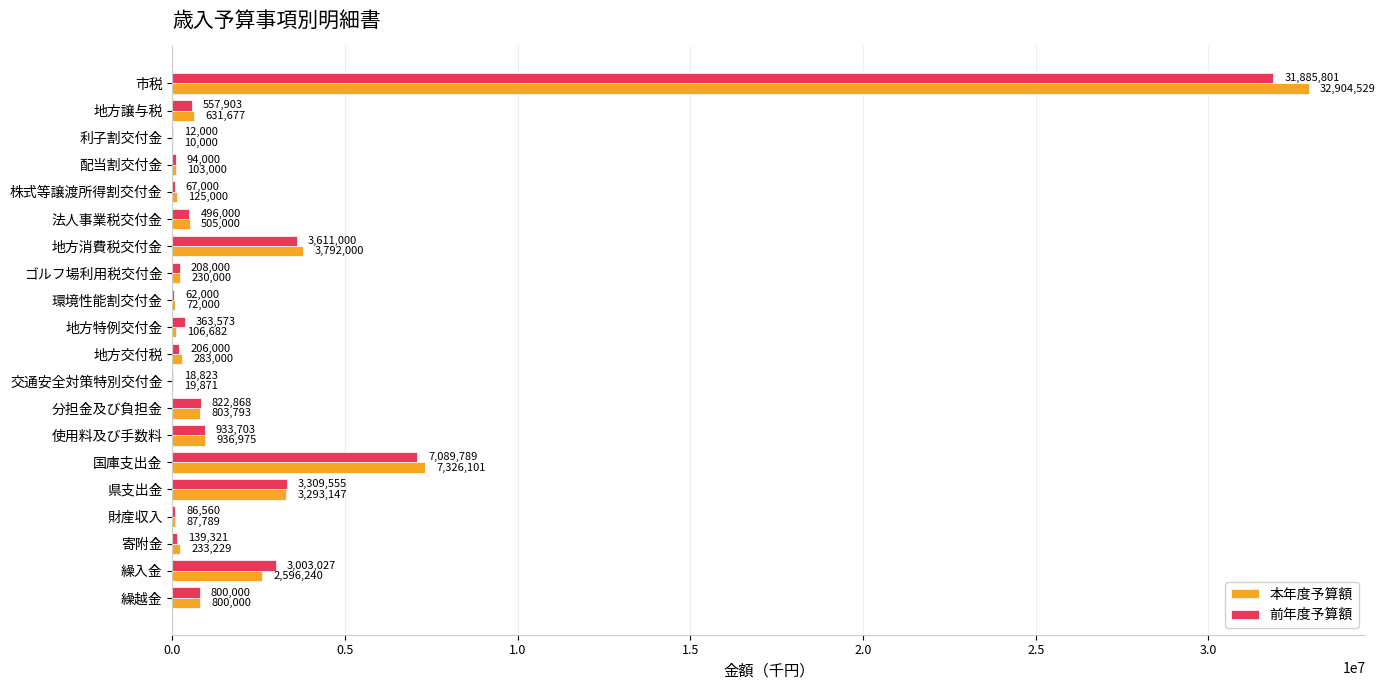

What are all the series names shown in the legend?

本年度予算額, 前年度予算額